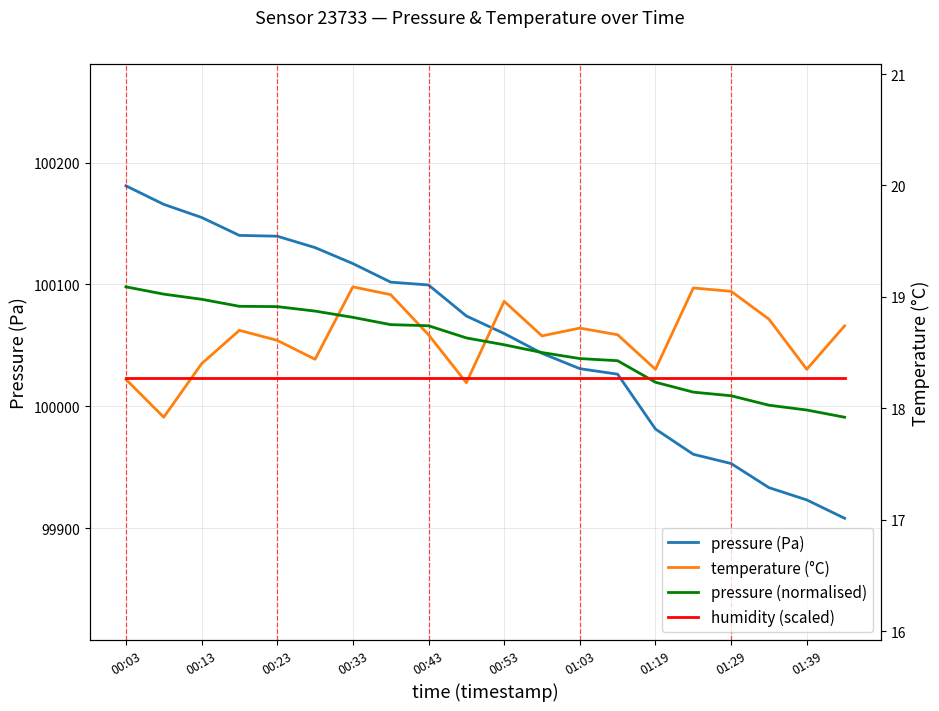

What is the spread (max minus min) of values at 01:29?

99934.9